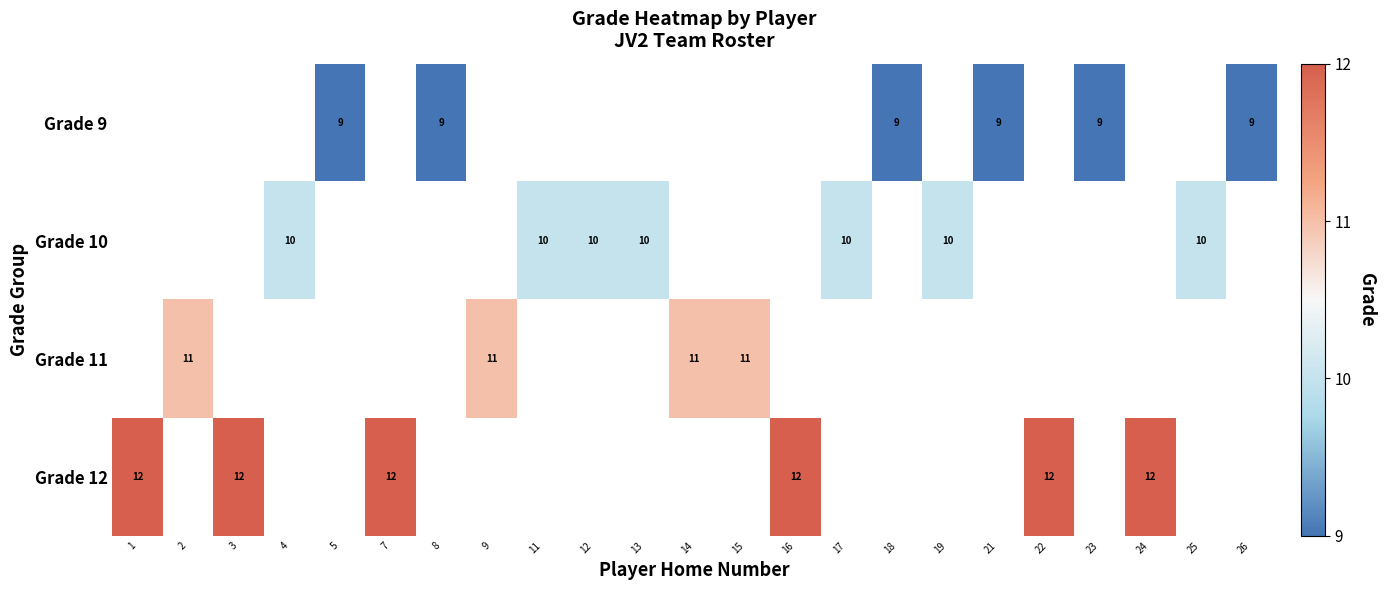

What is the maximum value shown in the chart?

12.0